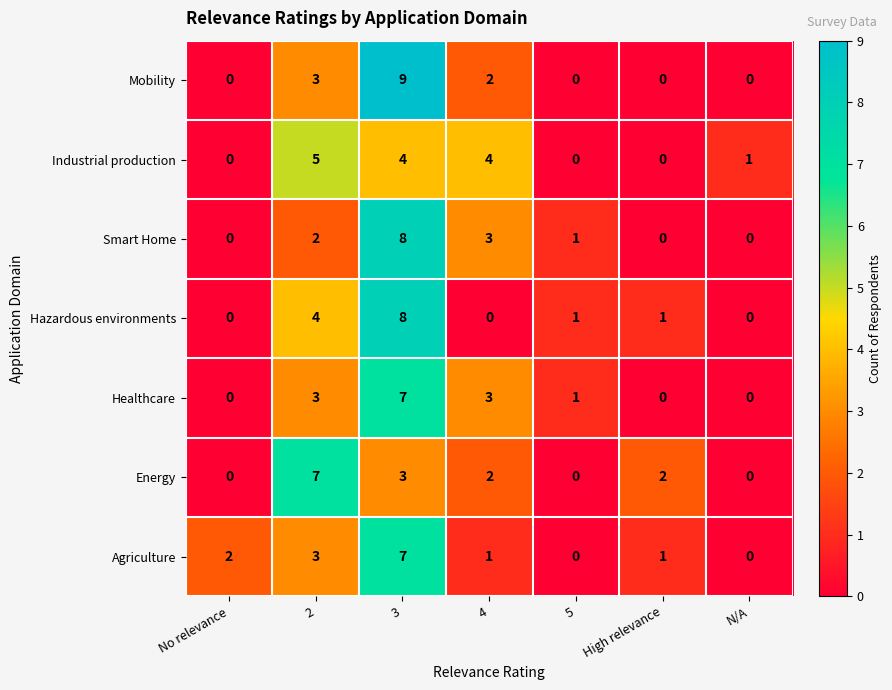

The value of Industrial production at High relevance is 0. True or false?

True